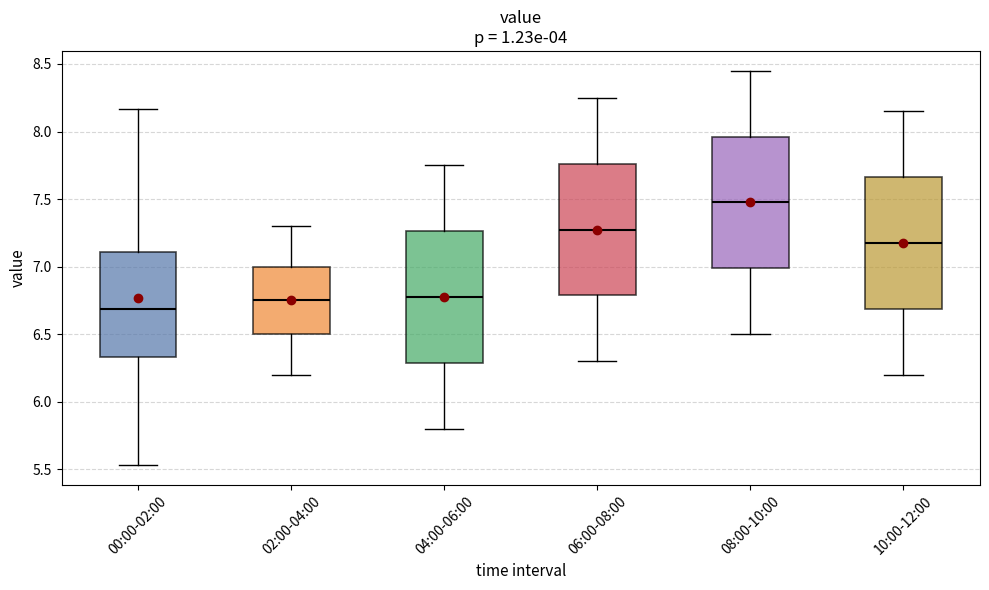

Where does the lower whisker of the box for 10:00-12:00 end on the y-axis? The values are not printed on the chart, so give them approximately, as read against the axis.

6.20